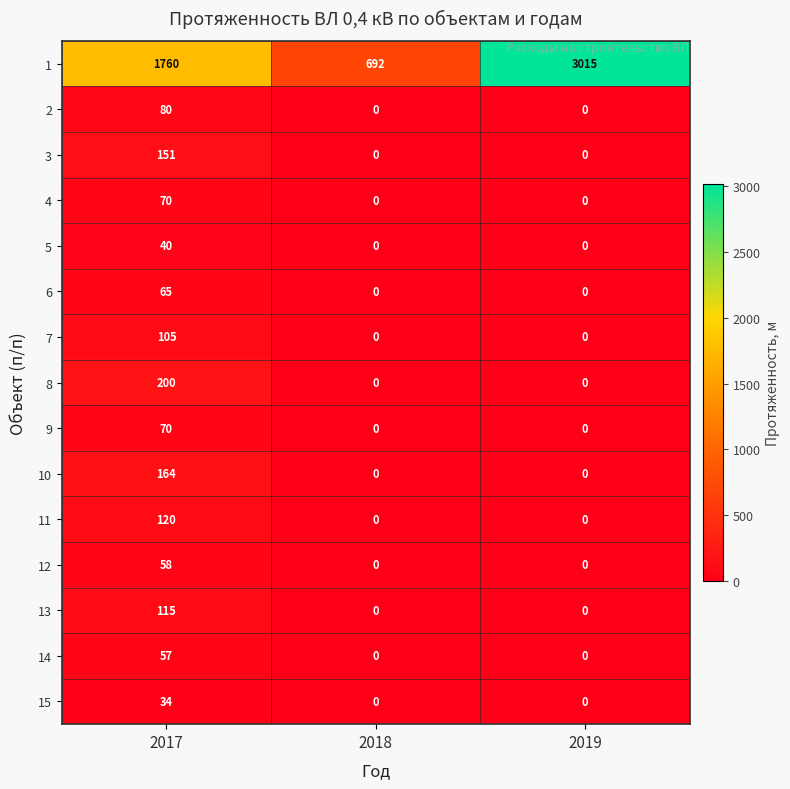

At which category is the sum across all series the highest?

2017